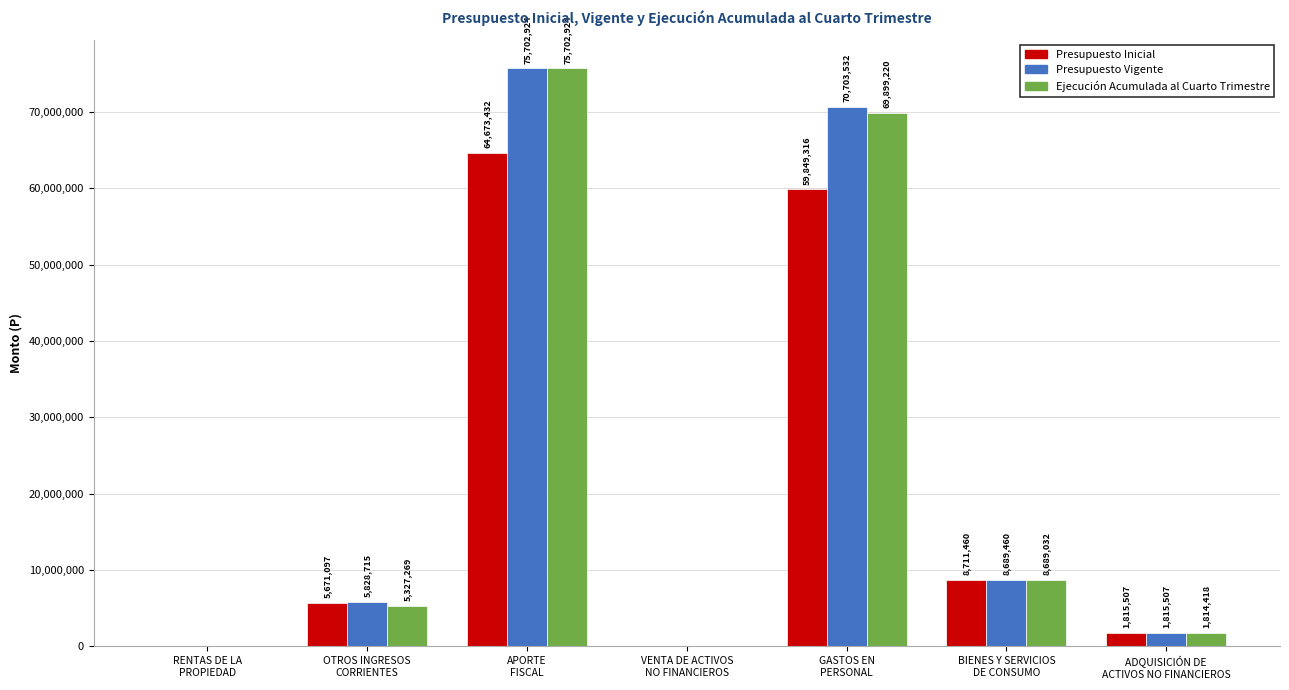

What is the sum of all Presupuesto Inicial values?

140752566